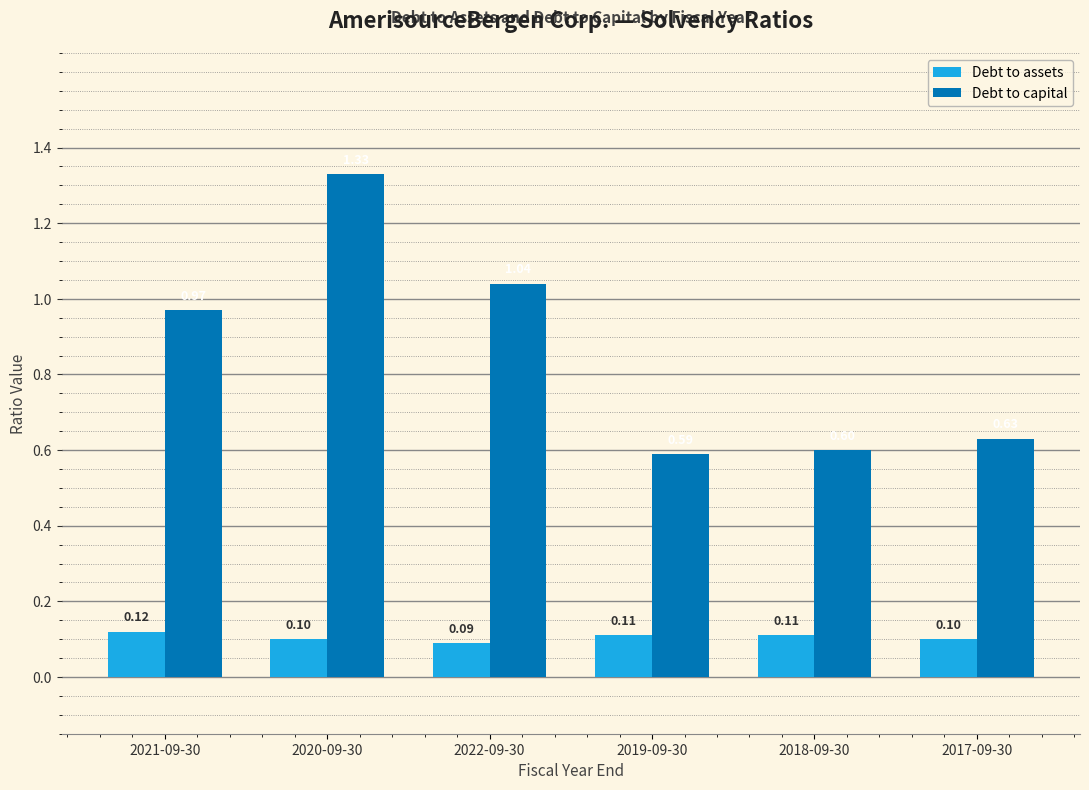

What is the spread (max minus min) of values at 2020-09-30?

1.2